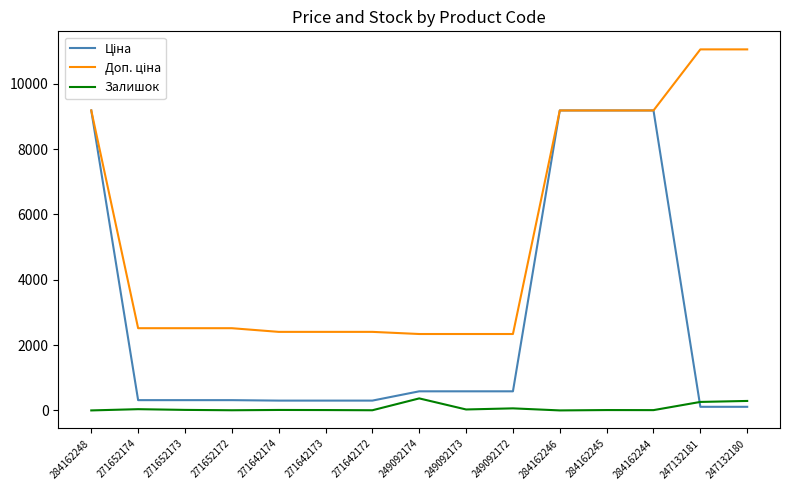

True or false: Залишок has a value of 14.0 at 271642174.

True